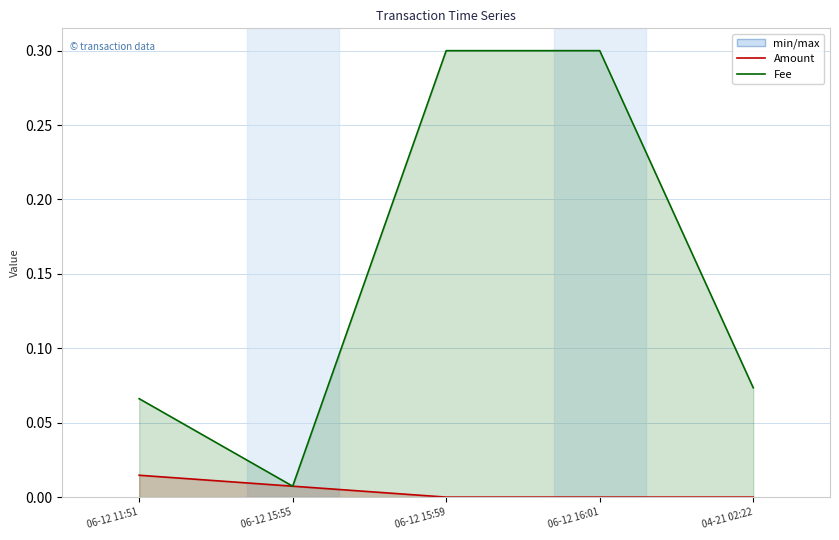

Is it true that Amount equals -0.0 at 06-12 16:01?

False